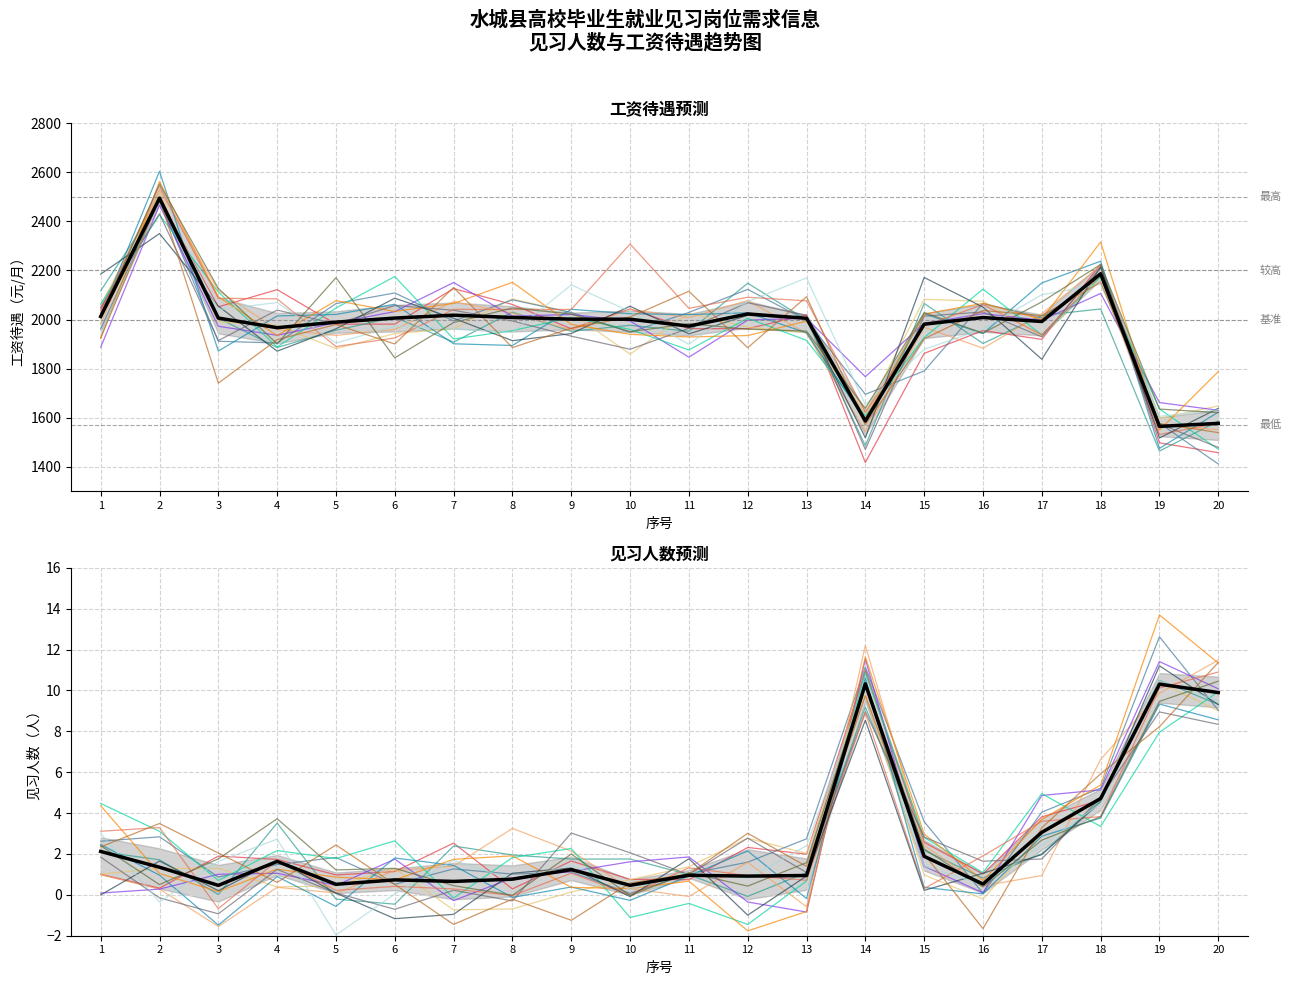

At how many categories does at least one series exceed 151?

20